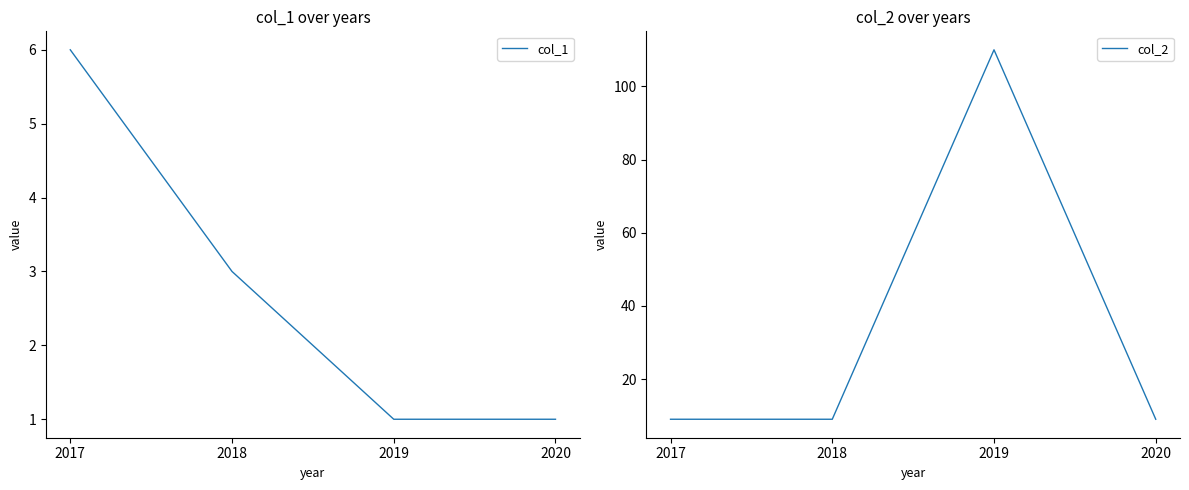

What is the sum of all col_1 values?

11